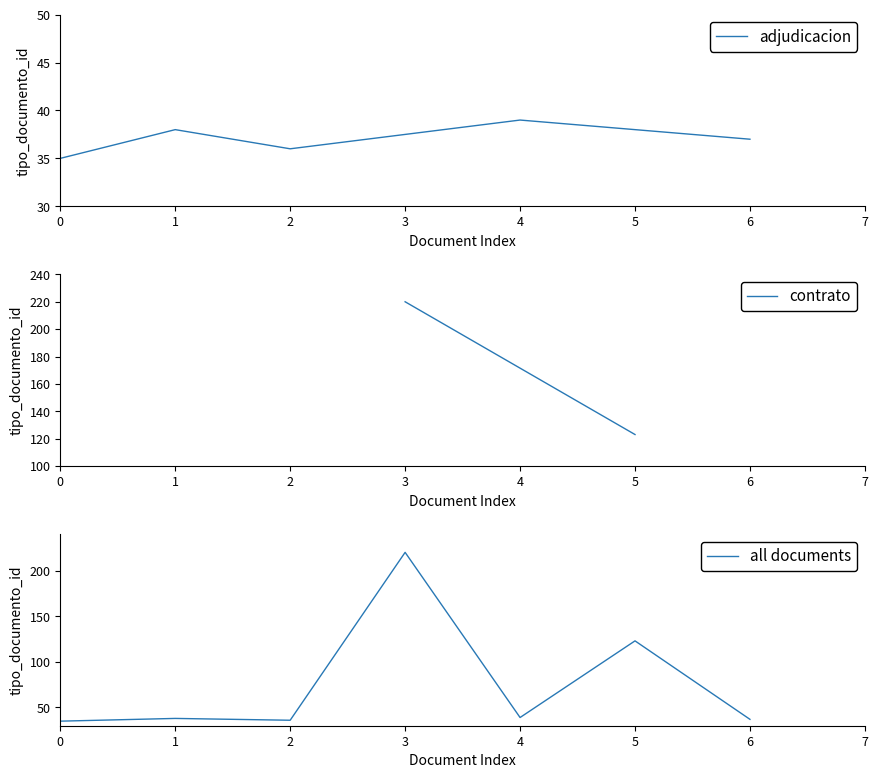

Is it true that all documents equals 60 at 5?

False